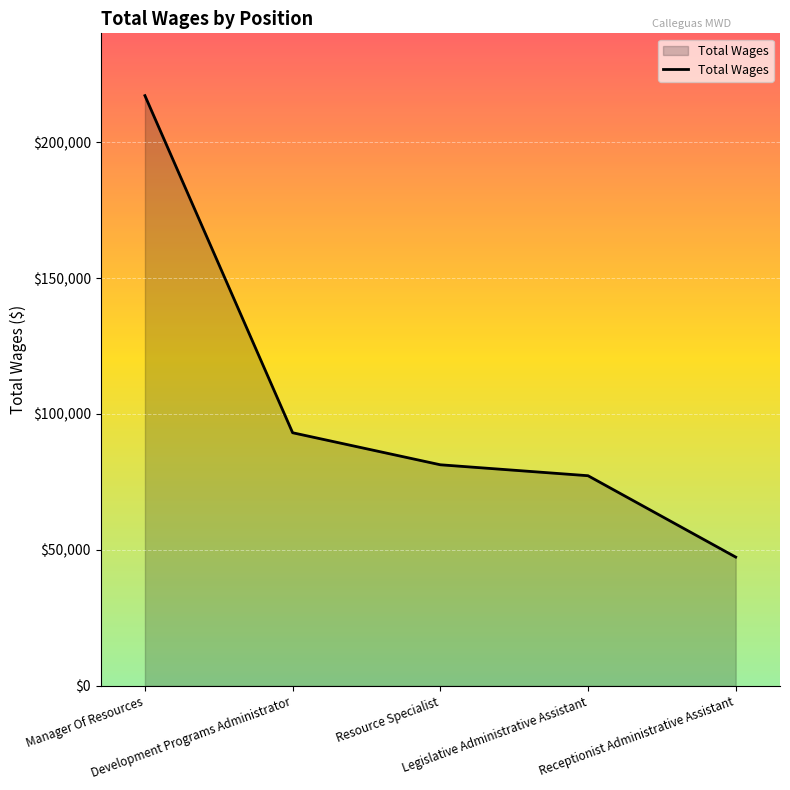

The chart shows a value of 217080 at Manager Of Resources. True or false?

True